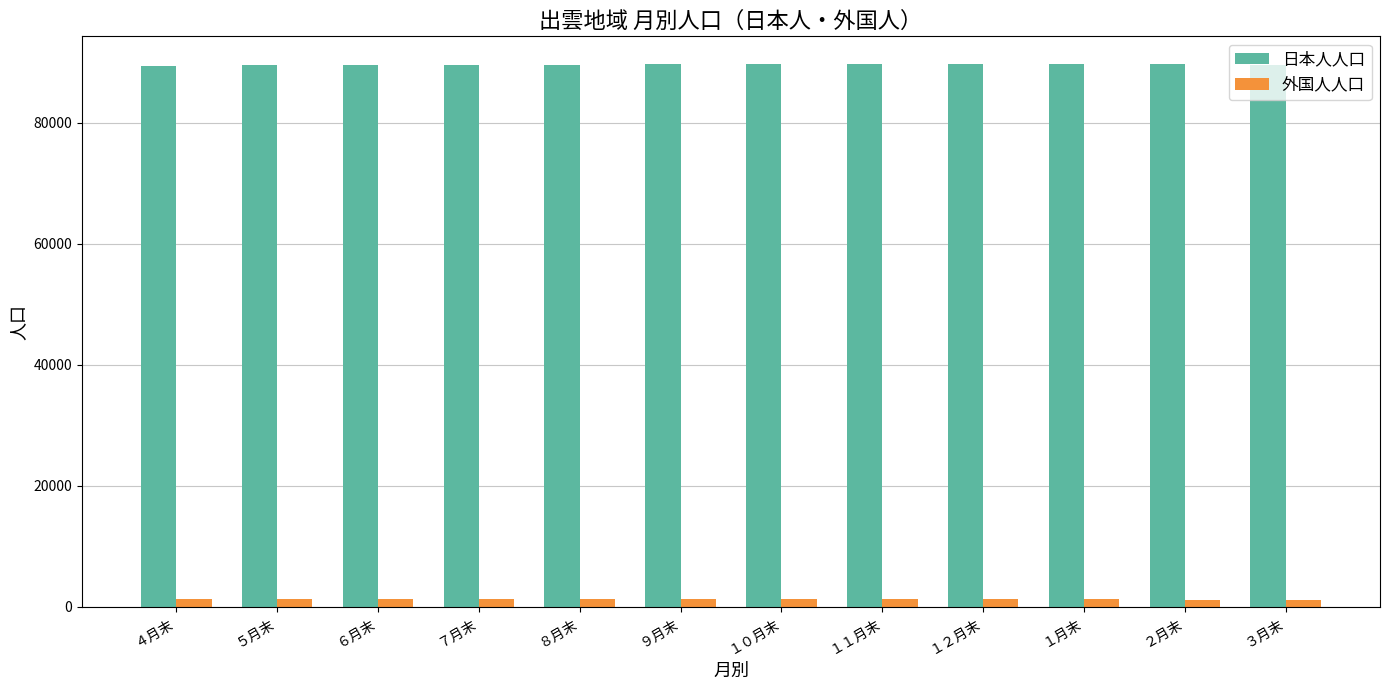

What position from the right is ７月末?

9